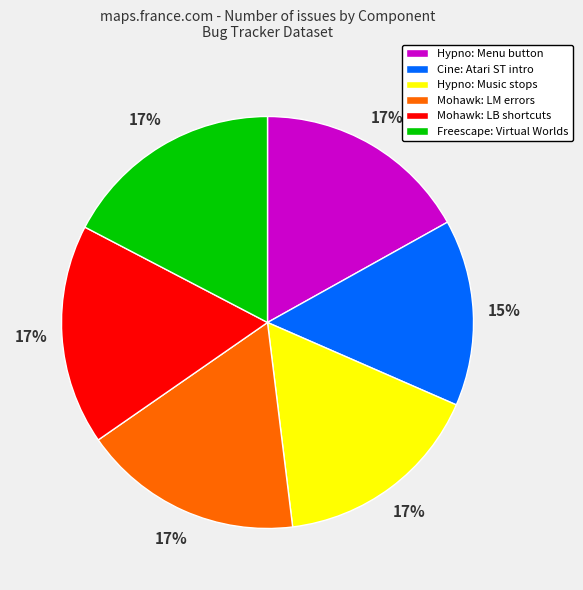

Is it true that Hypno: Music stops is 29% of the pie?

False